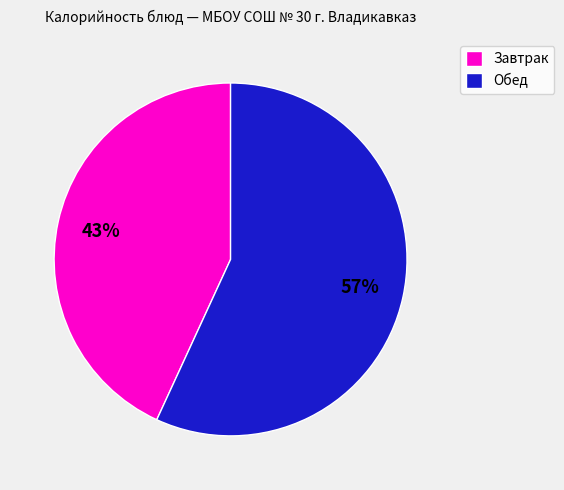

True or false: Обед accounts for 57% of the total.

True